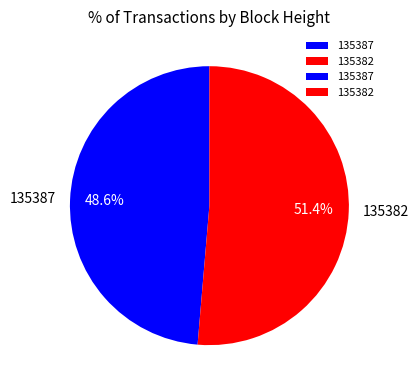

What percentage is NOT represented by 135382?

48.6%